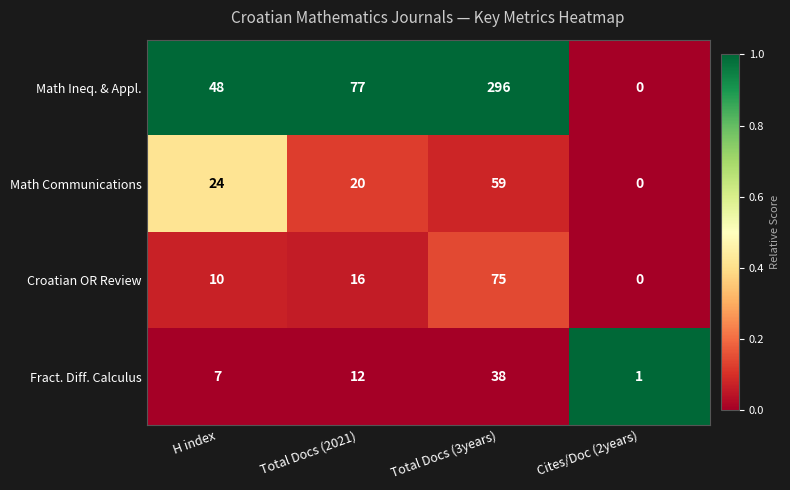

At which label does Math Communications reach its peak?

Total Docs (3years)